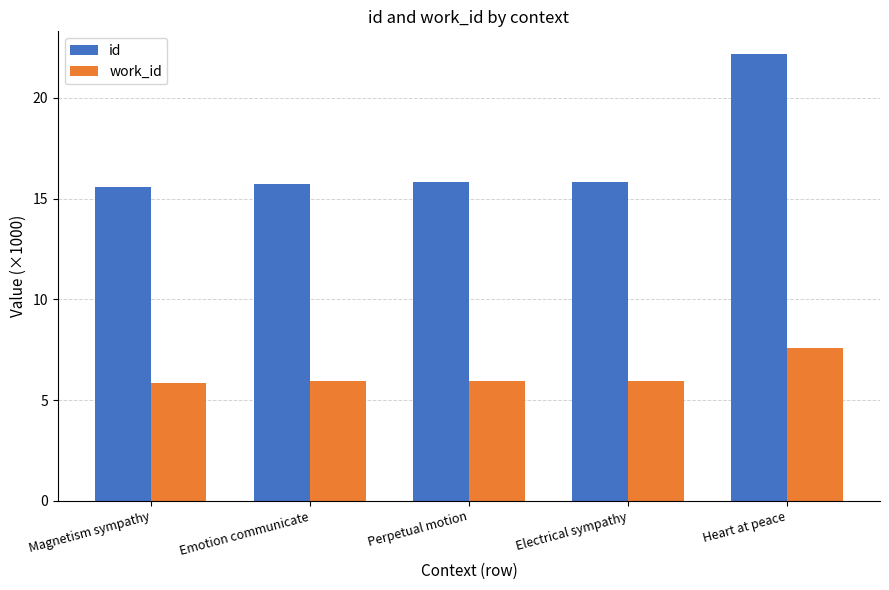

Which category has the highest value in the work_id series?

Heart at peace